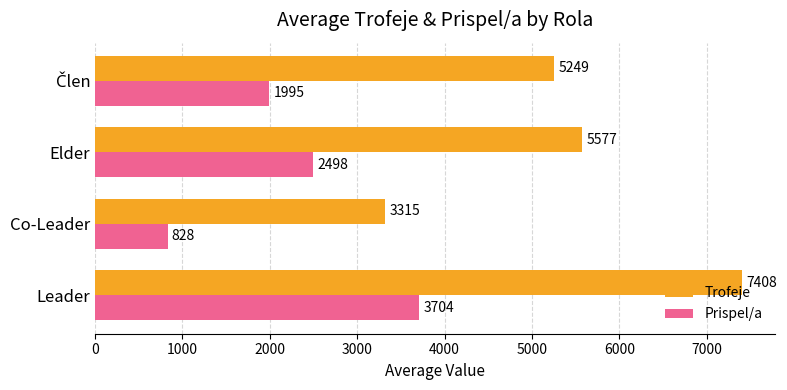

Which category has the lowest value in the Trofeje series?

Co-Leader